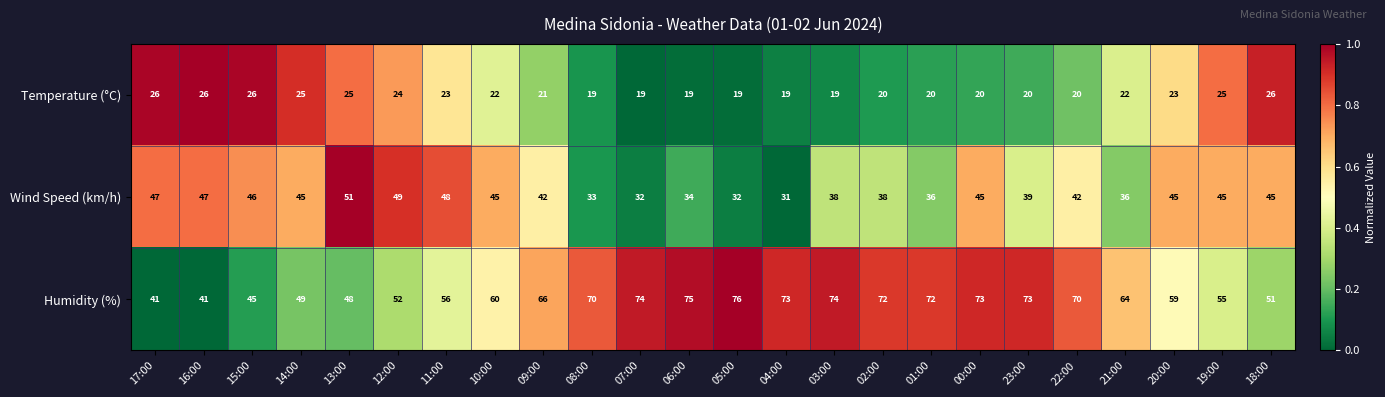

How many values in the Wind Speed (km/h) series are below 45?

12